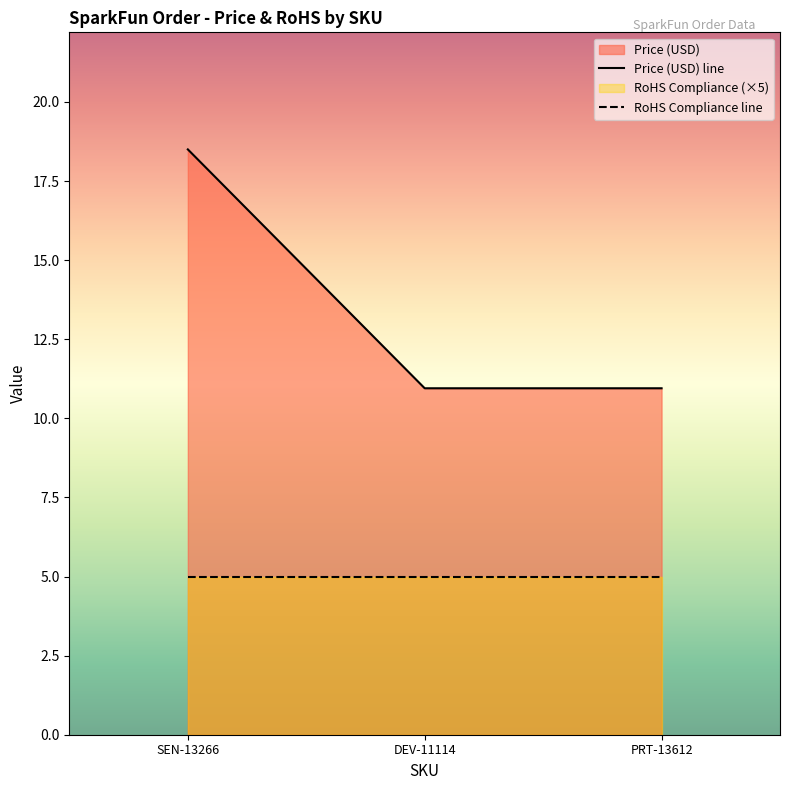

Reading left to right, what are all the values shown in this chart?

18.5	10.9	10.9